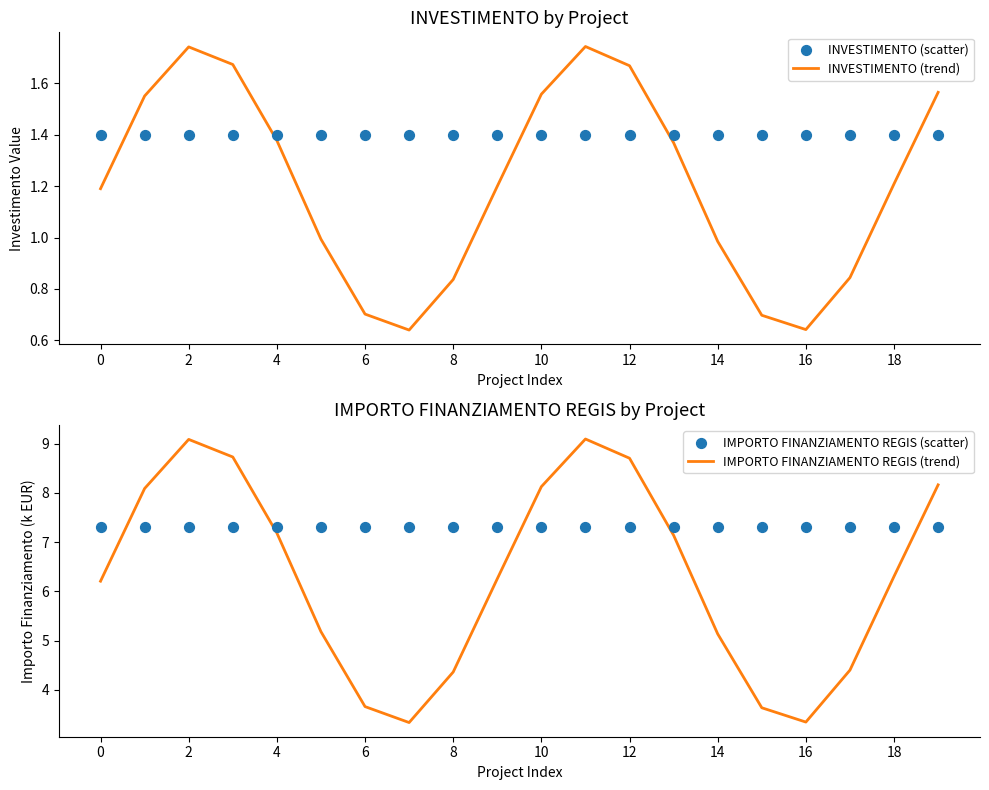

Which series contains the lowest Y value?

INVESTIMENTO (trend)